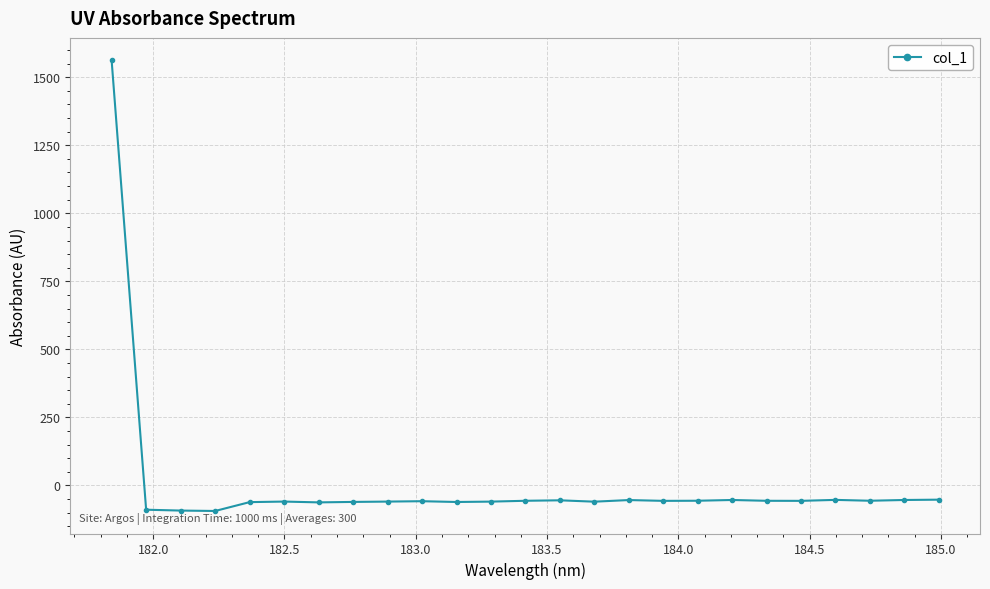

True or false: the data has more than 1 interior local peaks.

True